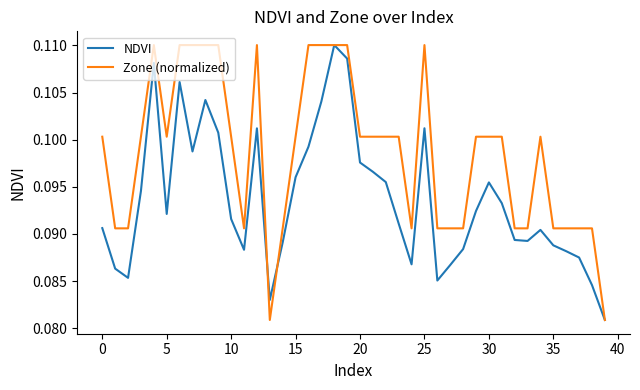

List the series in order of their overall mean, lowest first.

NDVI, Zone (normalized)